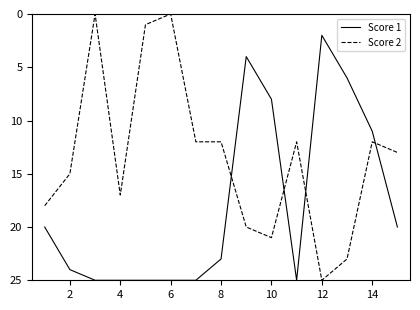

Which series has the largest total across all categories?

Score 1